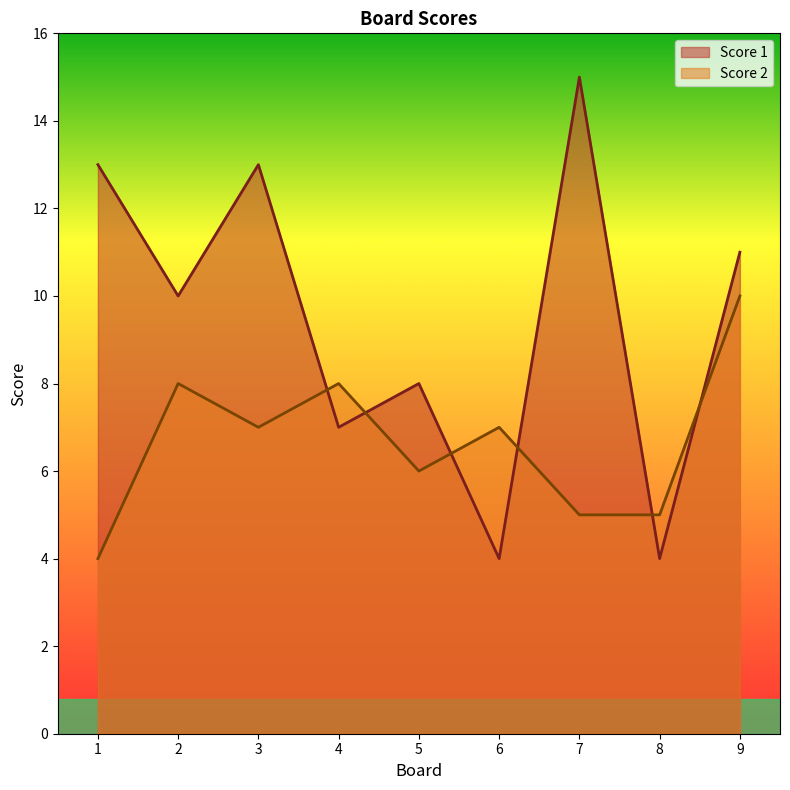

Where is Score 1 nearest to the value 9?

2